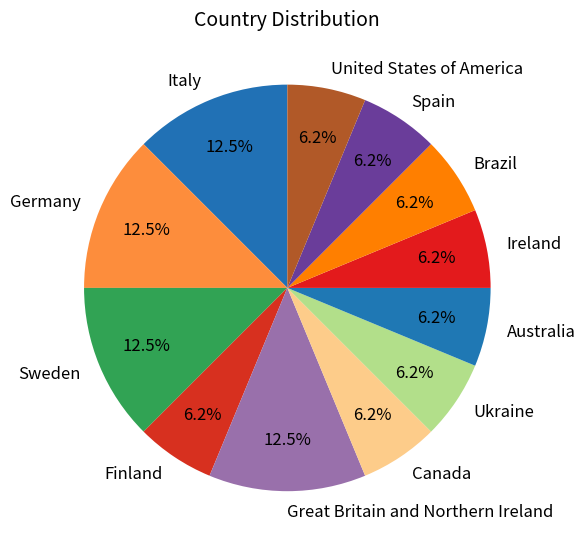

True or false: Germany accounts for 7% of the total.

False